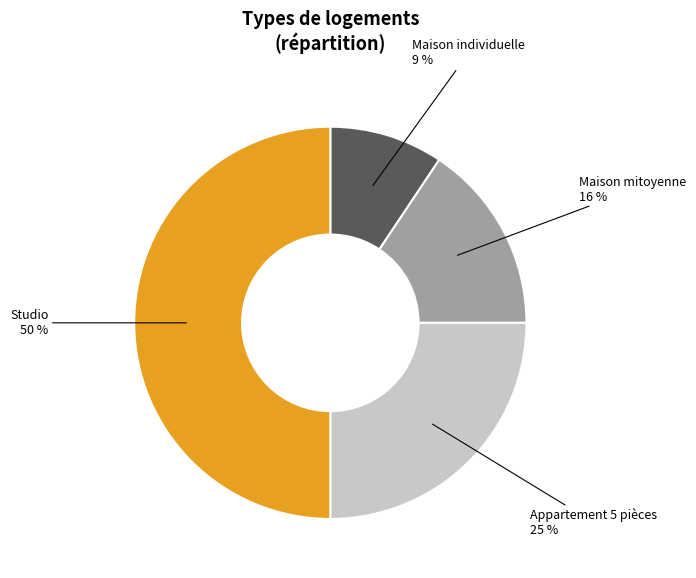

To the nearest percent, what is the average slice percentage?

25%